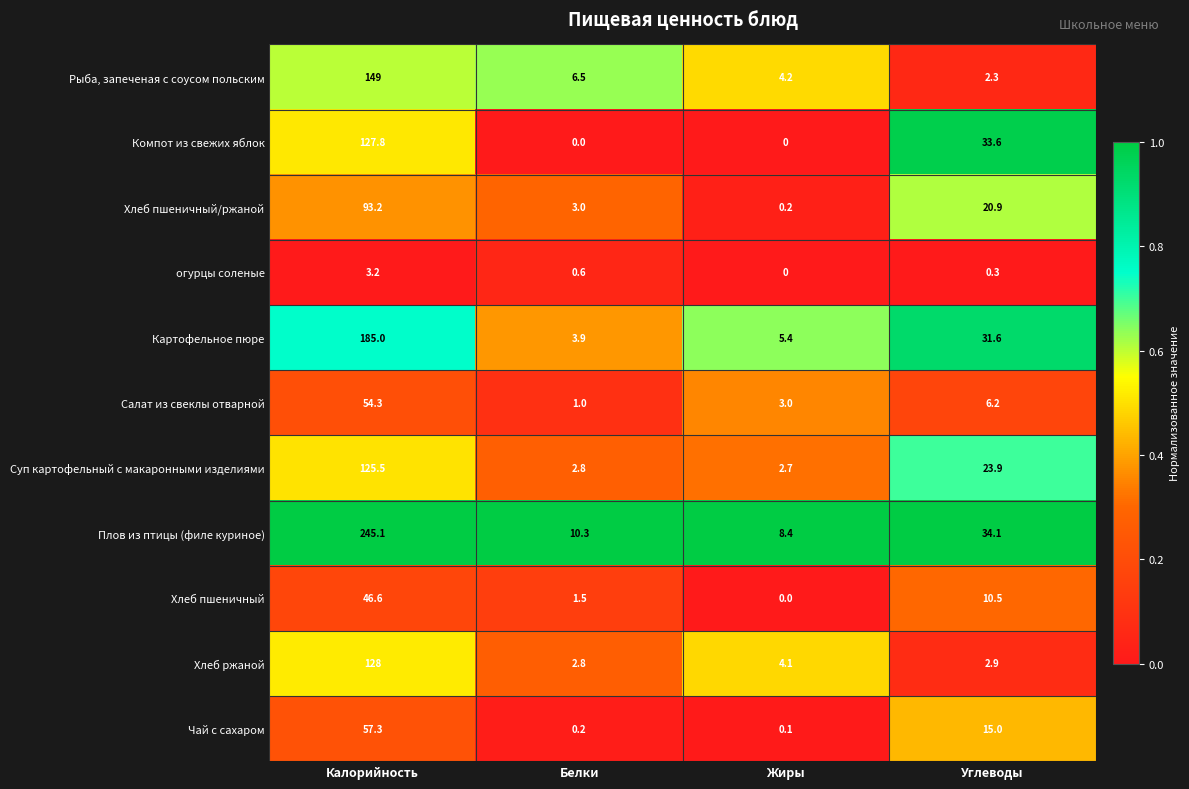

True or false: Рыба, запеченая с соусом польским has a value of 3.5 at Углеводы.

False